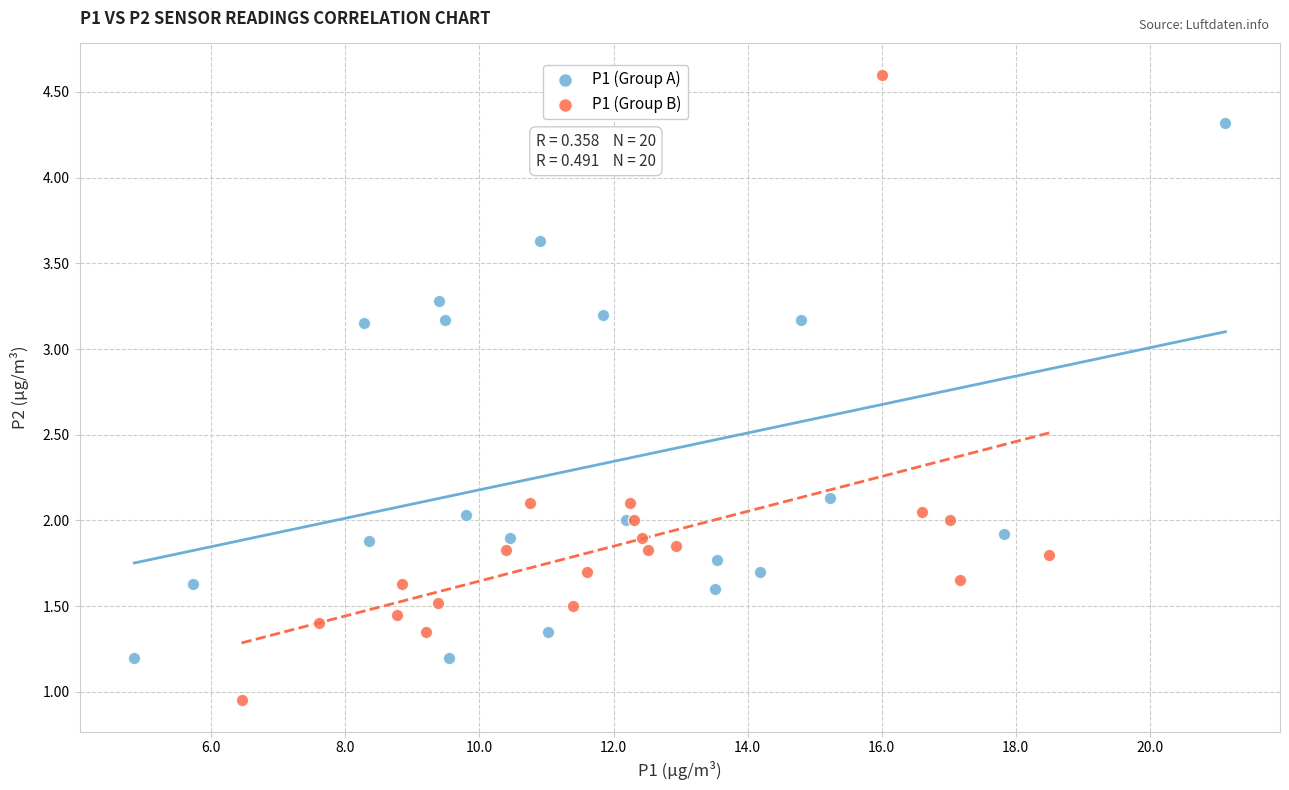

Which series has the widest spread of Y values?

P1 (Group B)